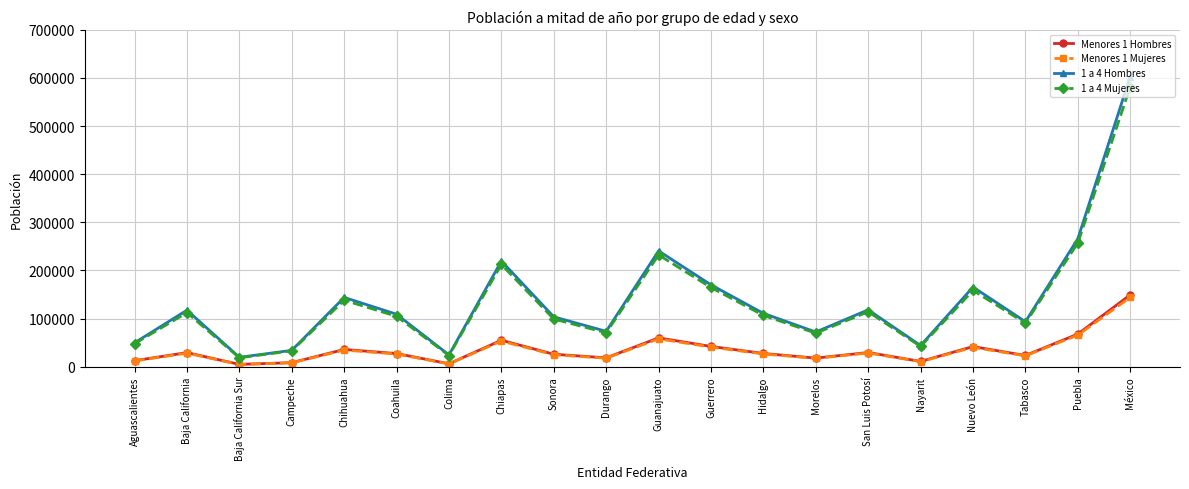

What is the minimum value shown in the chart?

4659